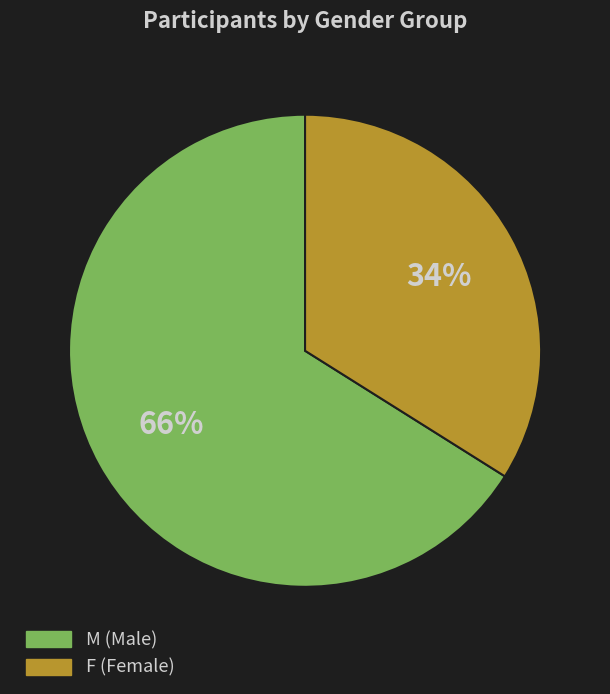

Do F and M together represent more than half of the pie?

Yes